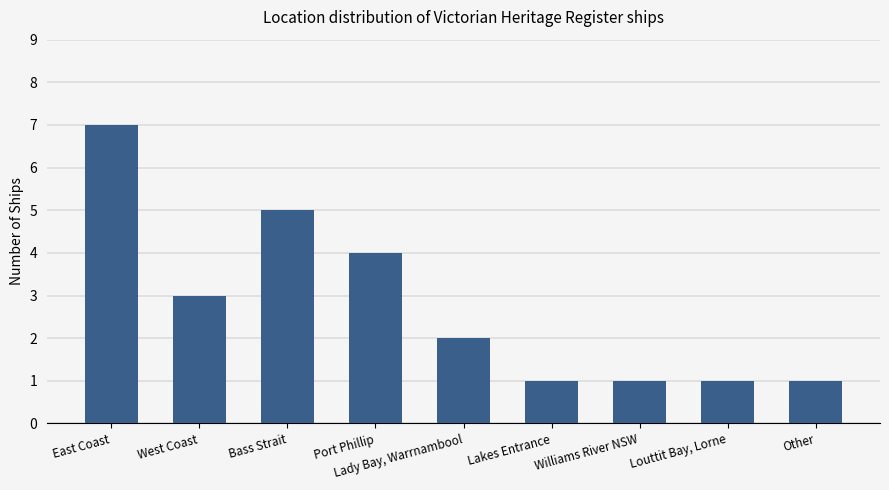

Count the number of data series in this chart.

1